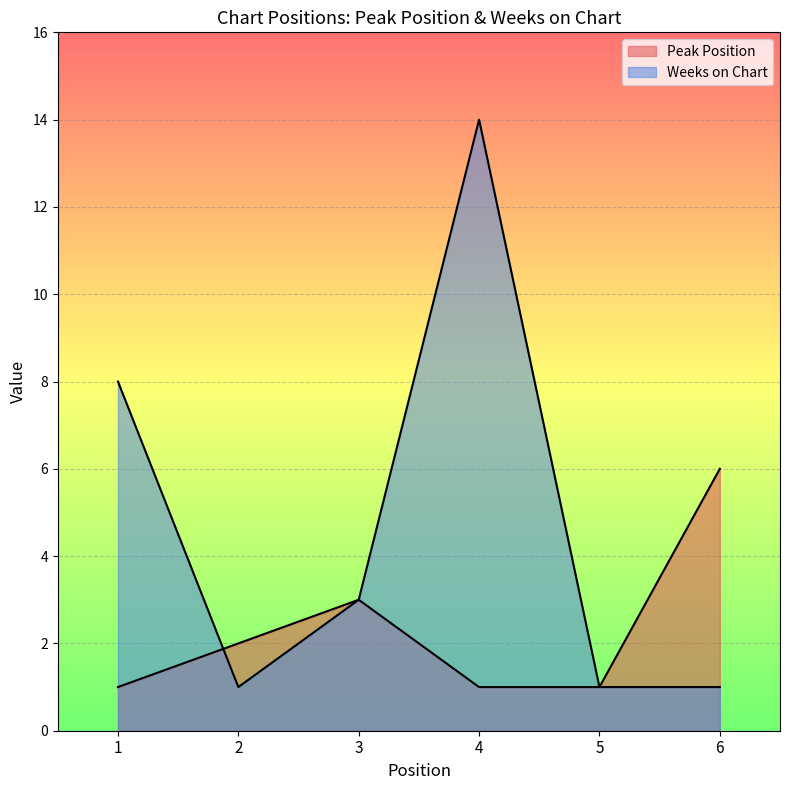

How many interior local peaks does the Weeks on Chart series have?

1